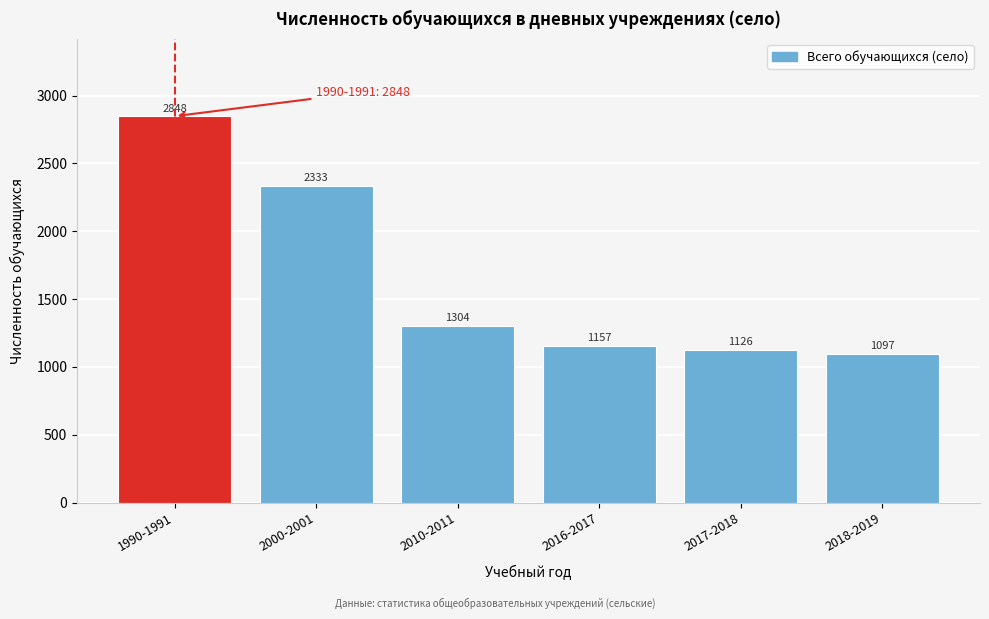

Reading left to right, what are all the values shown in this chart?

1990-1991=2848	2000-2001=2333	2010-2011=1304	2016-2017=1157	2017-2018=1126	2018-2019=1097